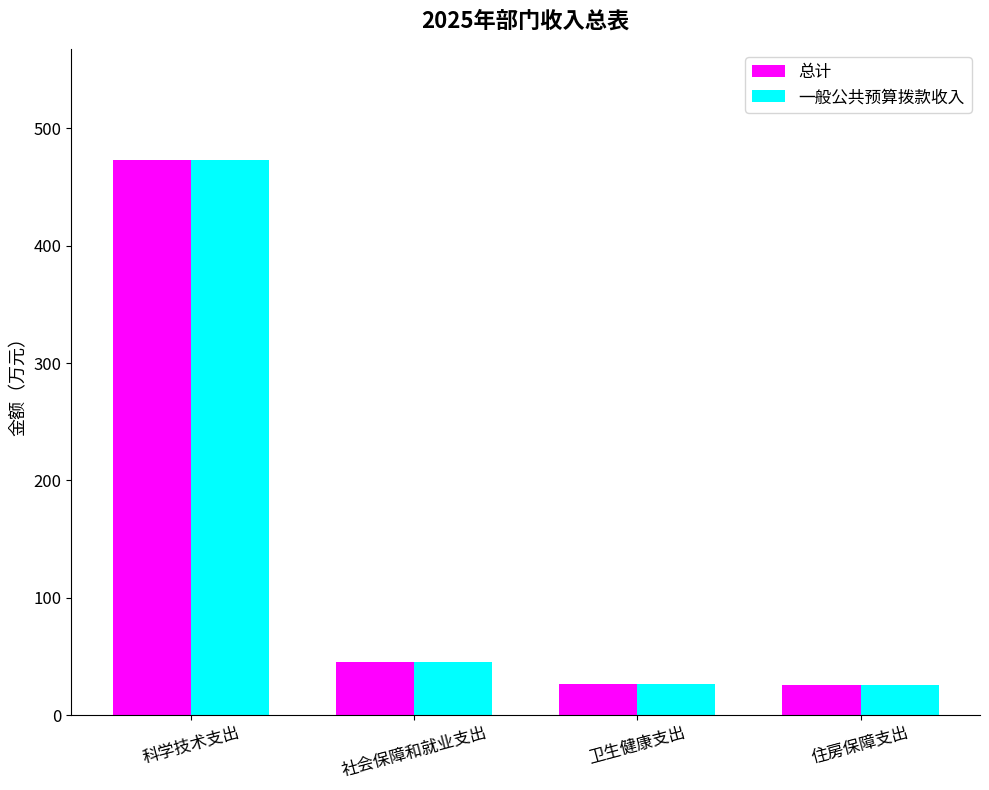

At which category is the sum across all series the highest?

科学技术支出